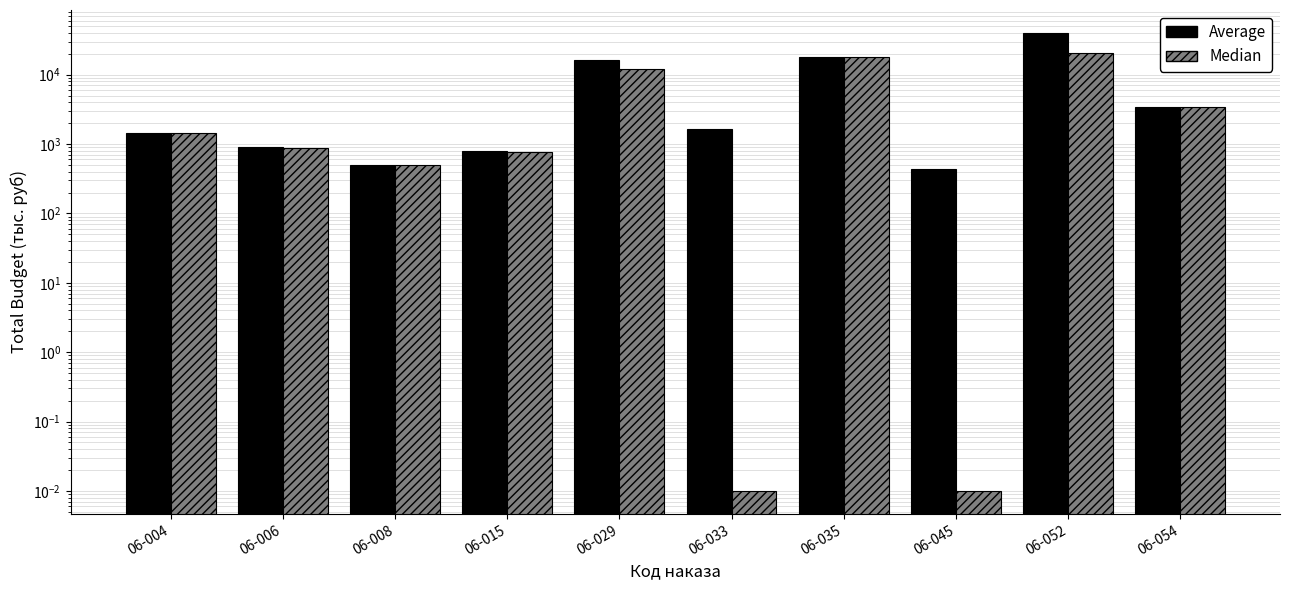

What is the value of the Average bar at the 10th from the left?

3411.1